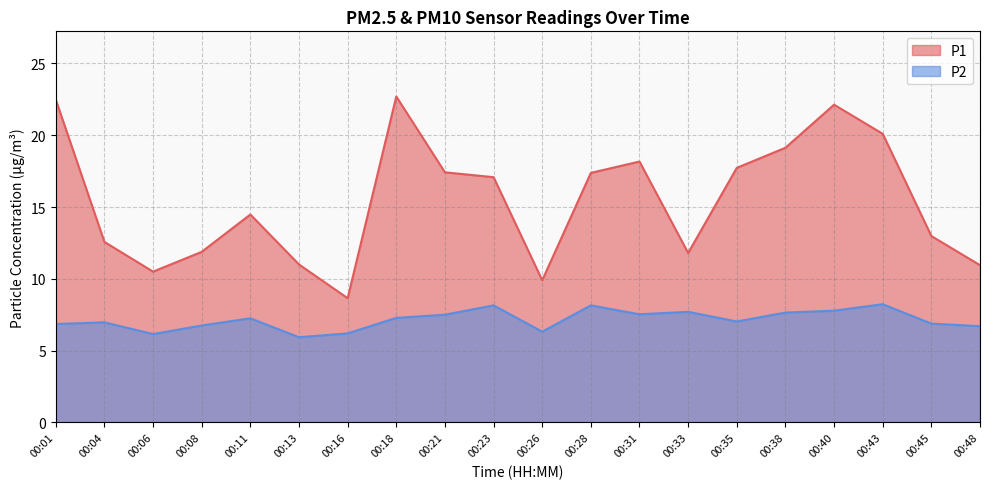

What is the value of the P1 point at the 18th from the left?

20.1